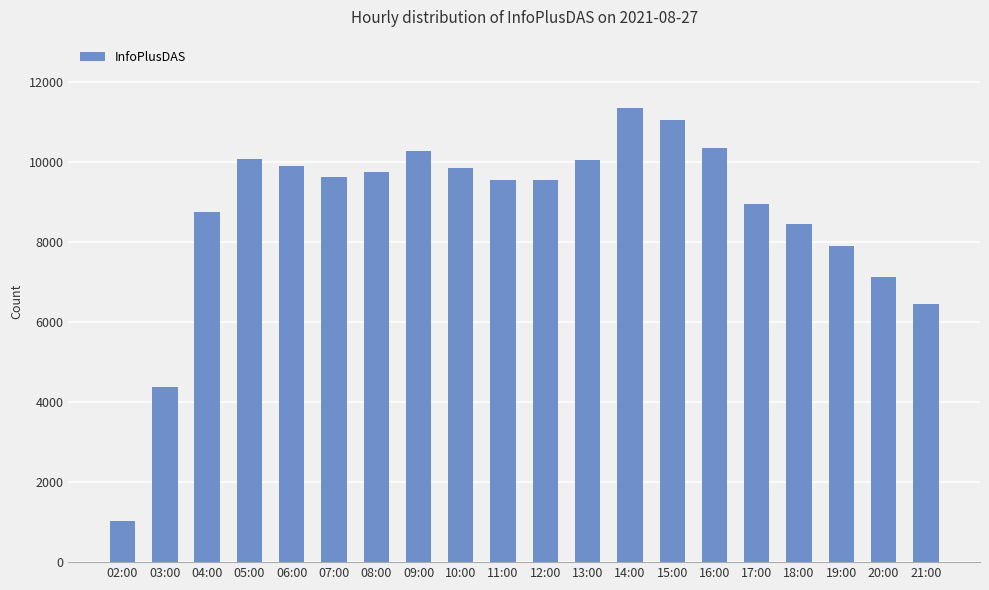

Which has a higher value, 17:00 or 11:00?

11:00